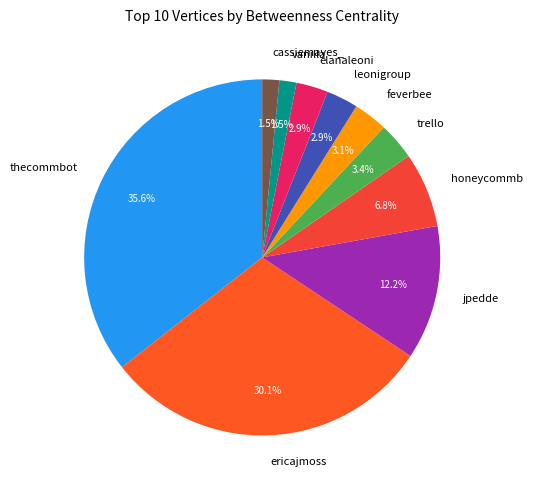

What percentage is NOT represented by cassiemayes_?

98.5%